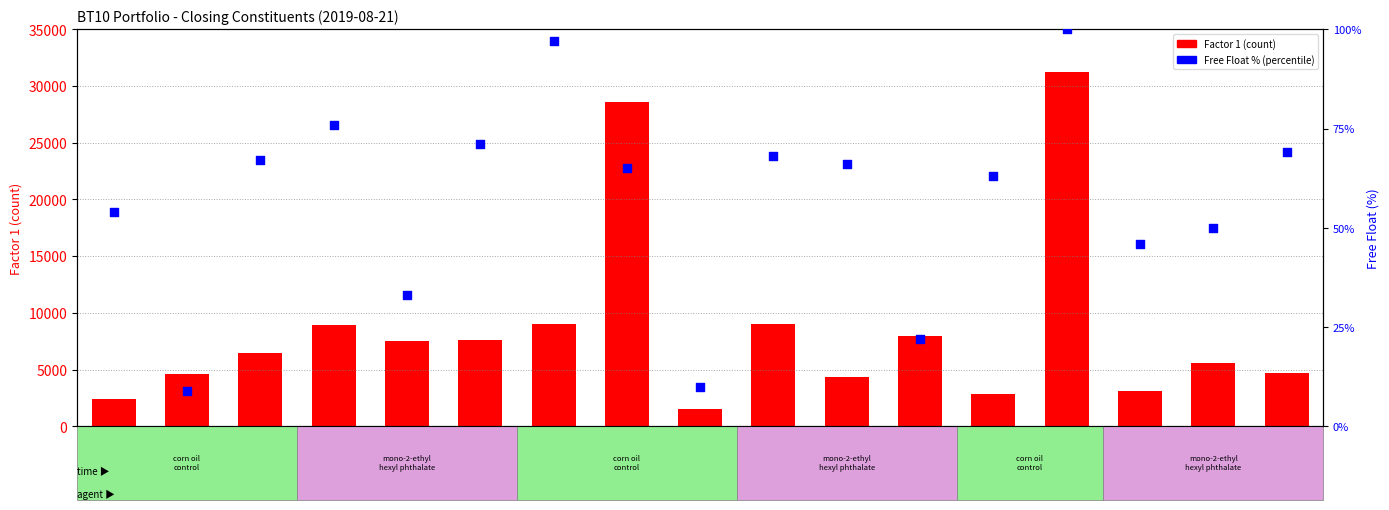

What is the total value across all series at ITU?

4447